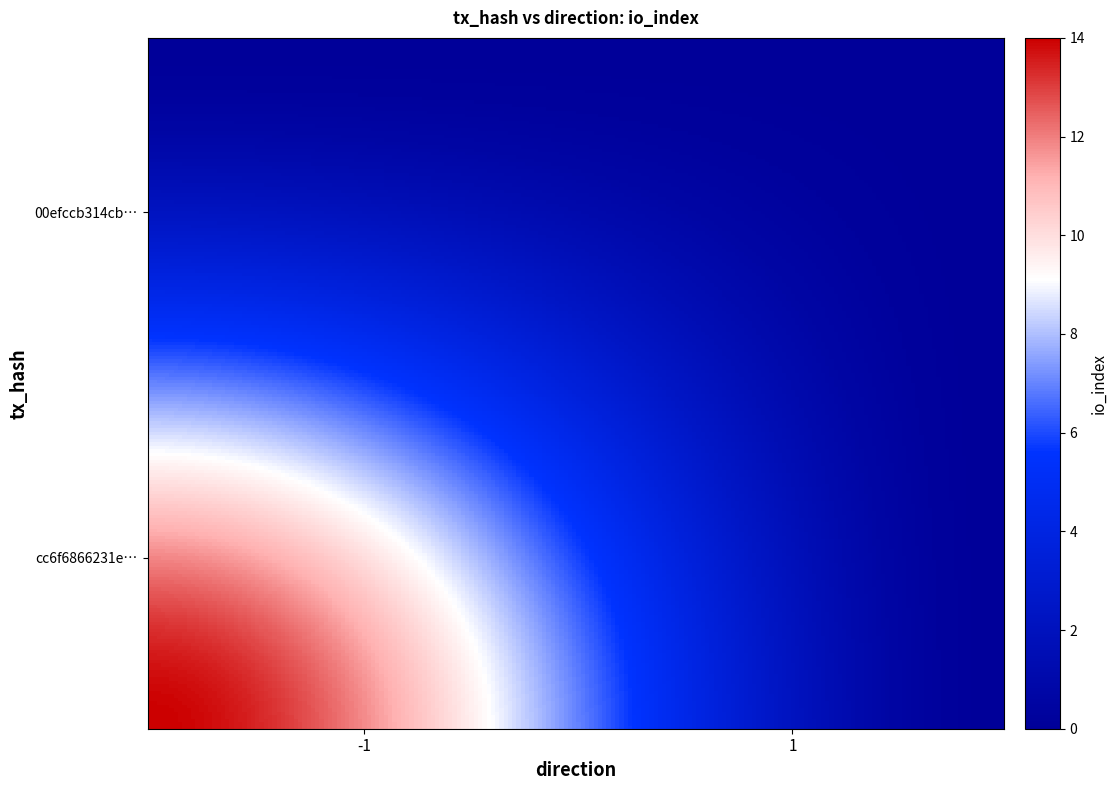

Reading left to right, list all the values displayed in this chart.

00efccb314cb41ec8abffe0d9b4bab7569b8e93: -1	0
cc6f6866231e9d3b4b66fe050fa3e439dc8a19d: 1	14